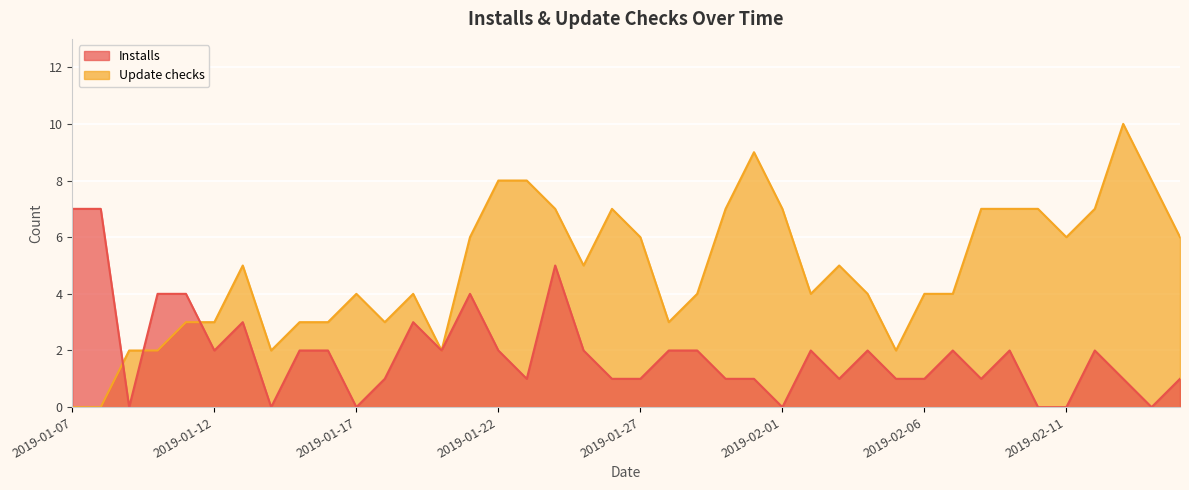

True or false: Update checks and Installs intersect in this chart.

True